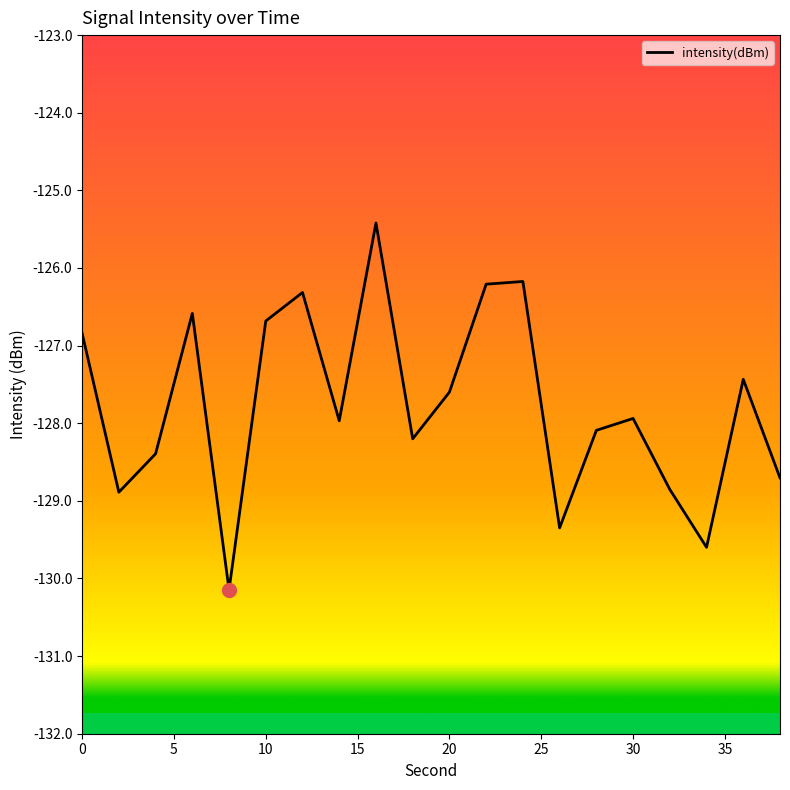

What is the greatest value displayed?

-125.4